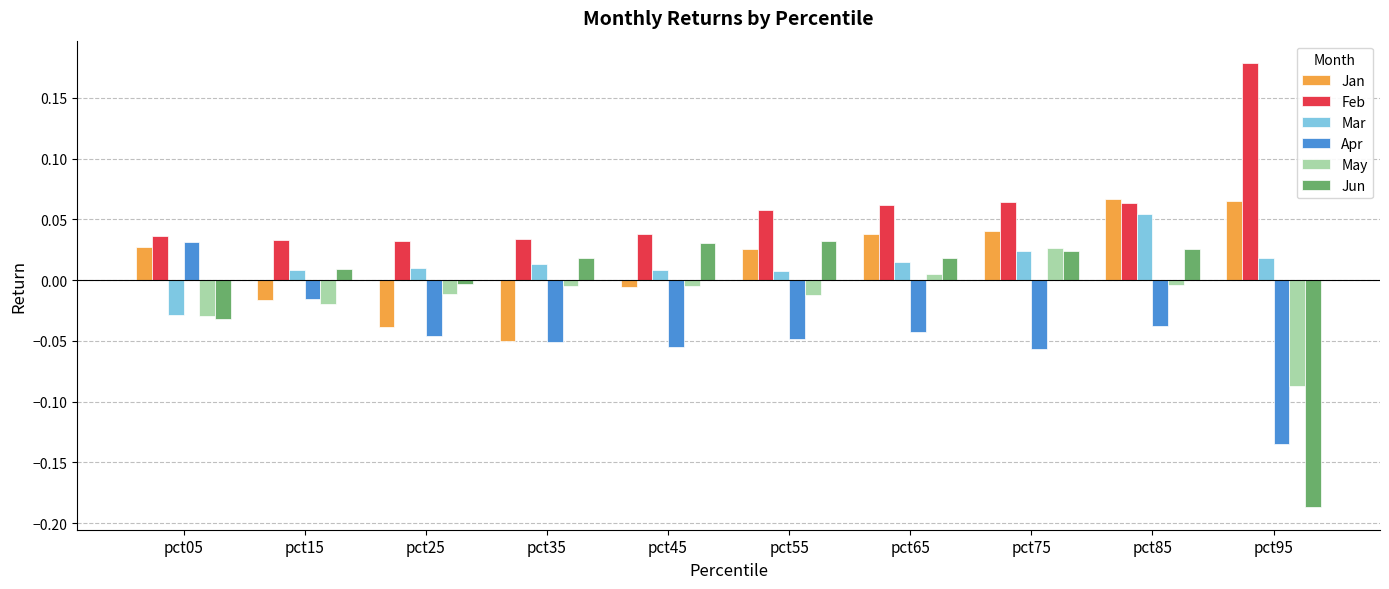

Is it true that May equals -0.0 at pct55?

True